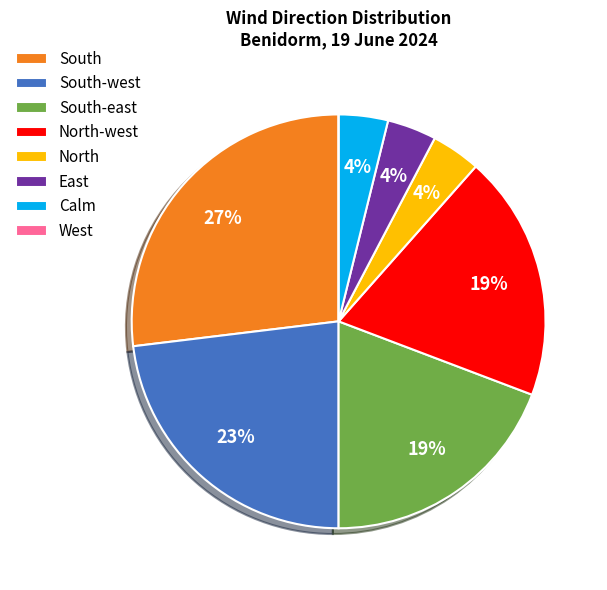

Which has a higher value, East or South-east?

South-east